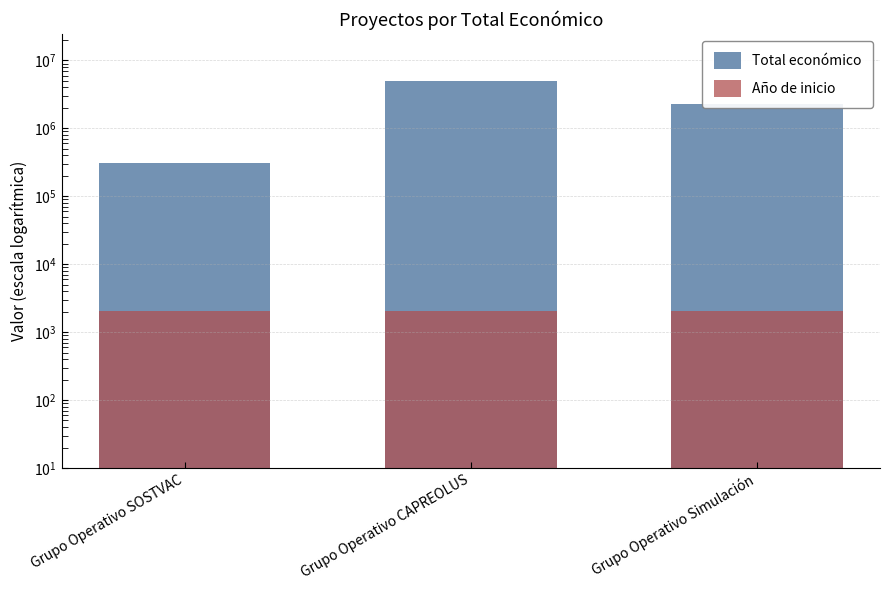

At Grupo Operativo Simulación, list the series in order from largest to smallest.

Total económico, Año de inicio